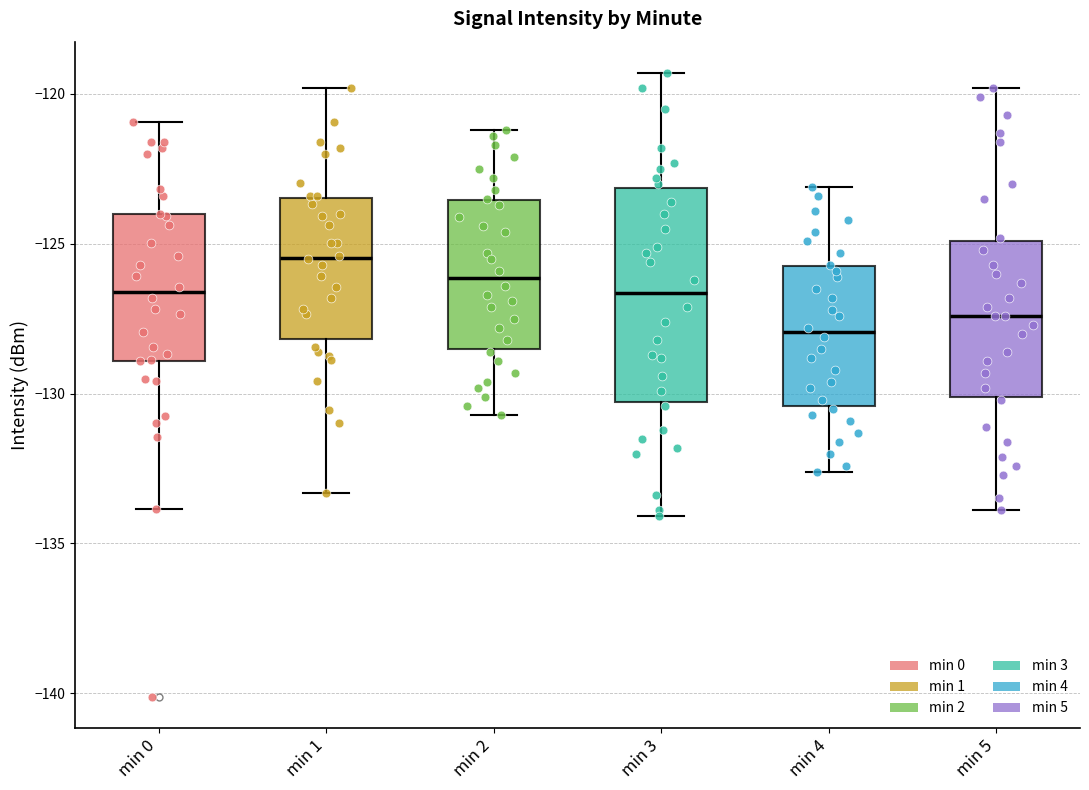

Where is the upper edge of the box for min 1 on the y-axis? The values are not printed on the chart, so give them approximately, as read against the axis.

-123.5